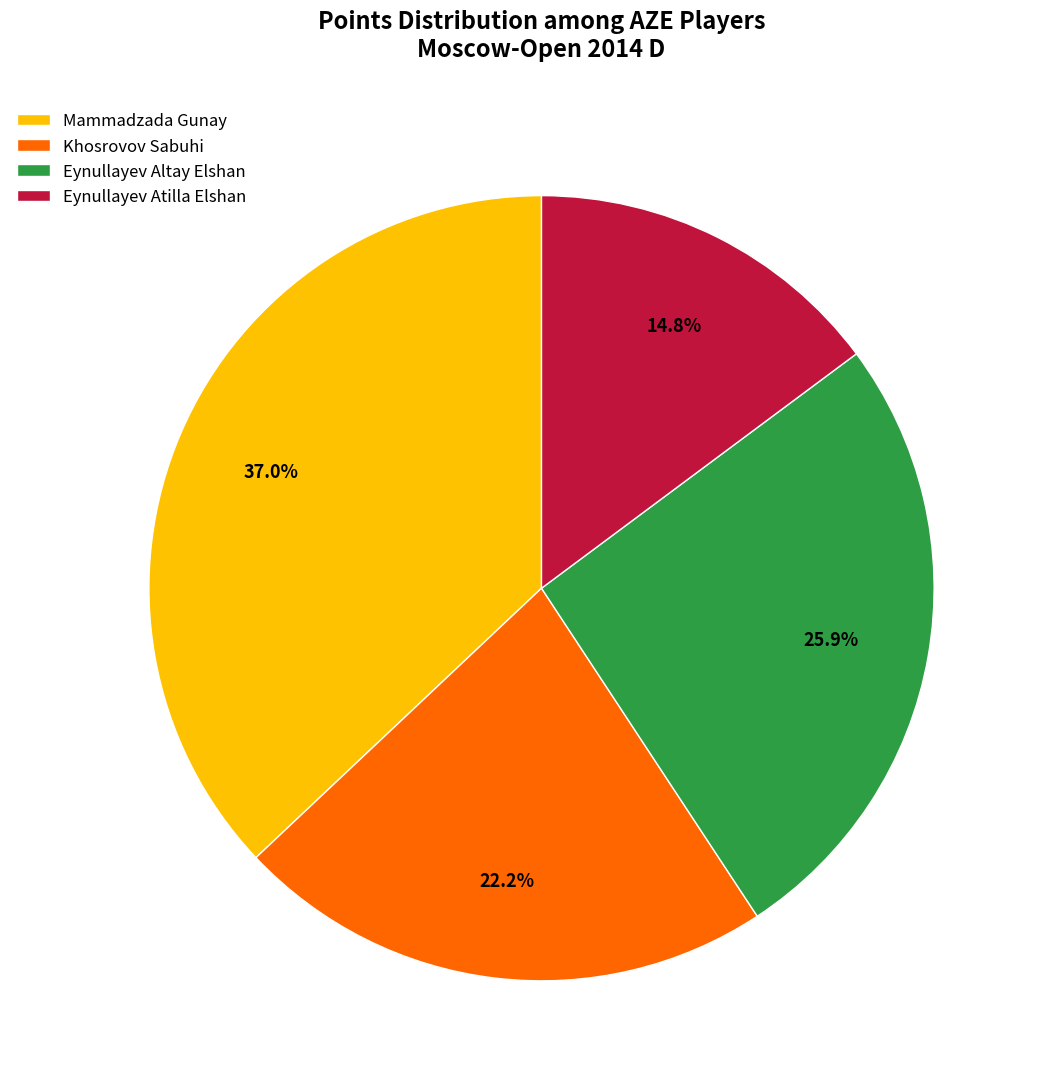

What portion of the pie excludes Eynullayev Altay Elshan?

74.1%